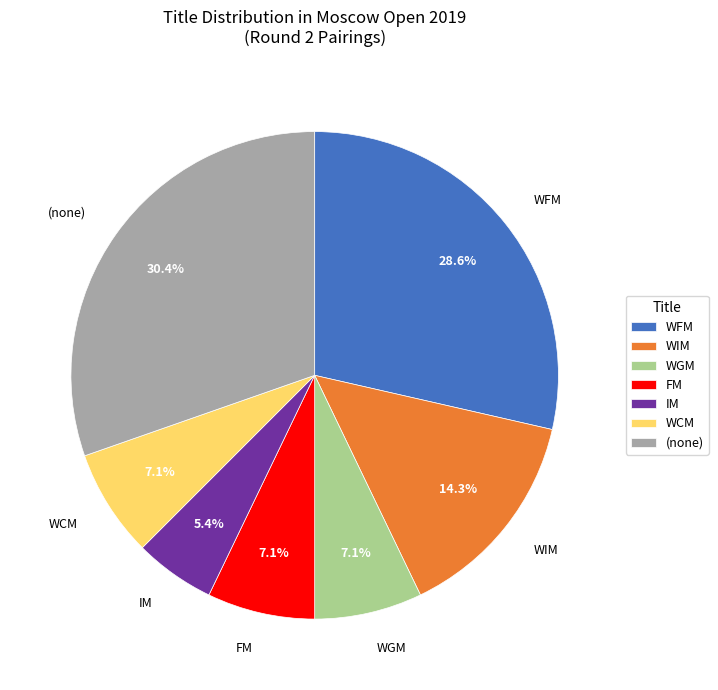

Does any single category account for the majority?

No